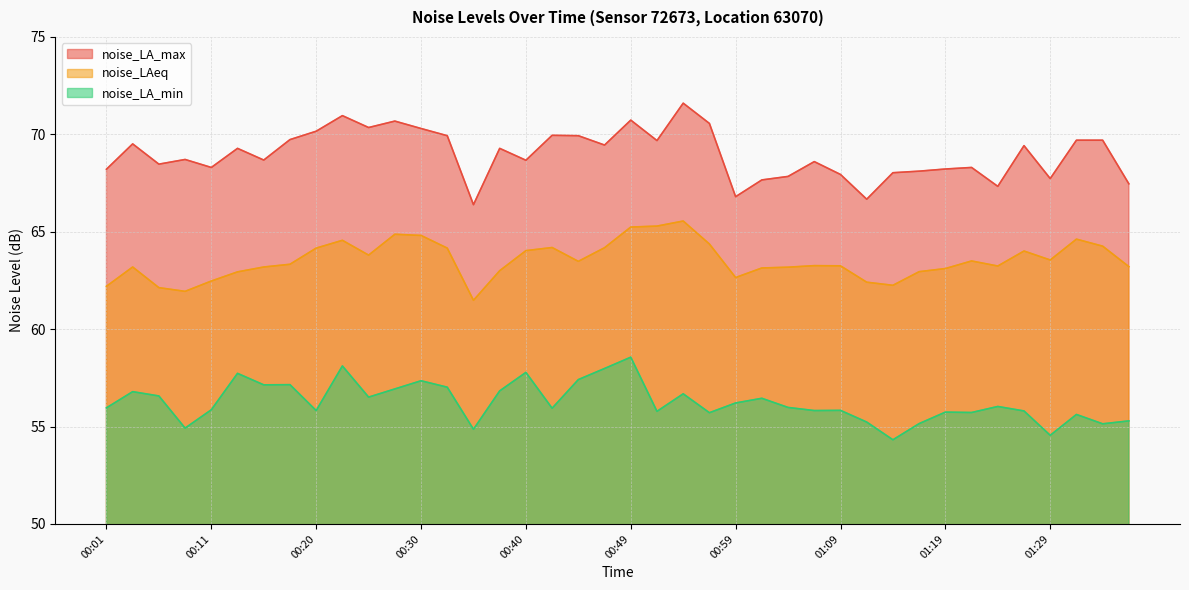

True or false: noise_LA_max has more than 1 interior local peaks.

True